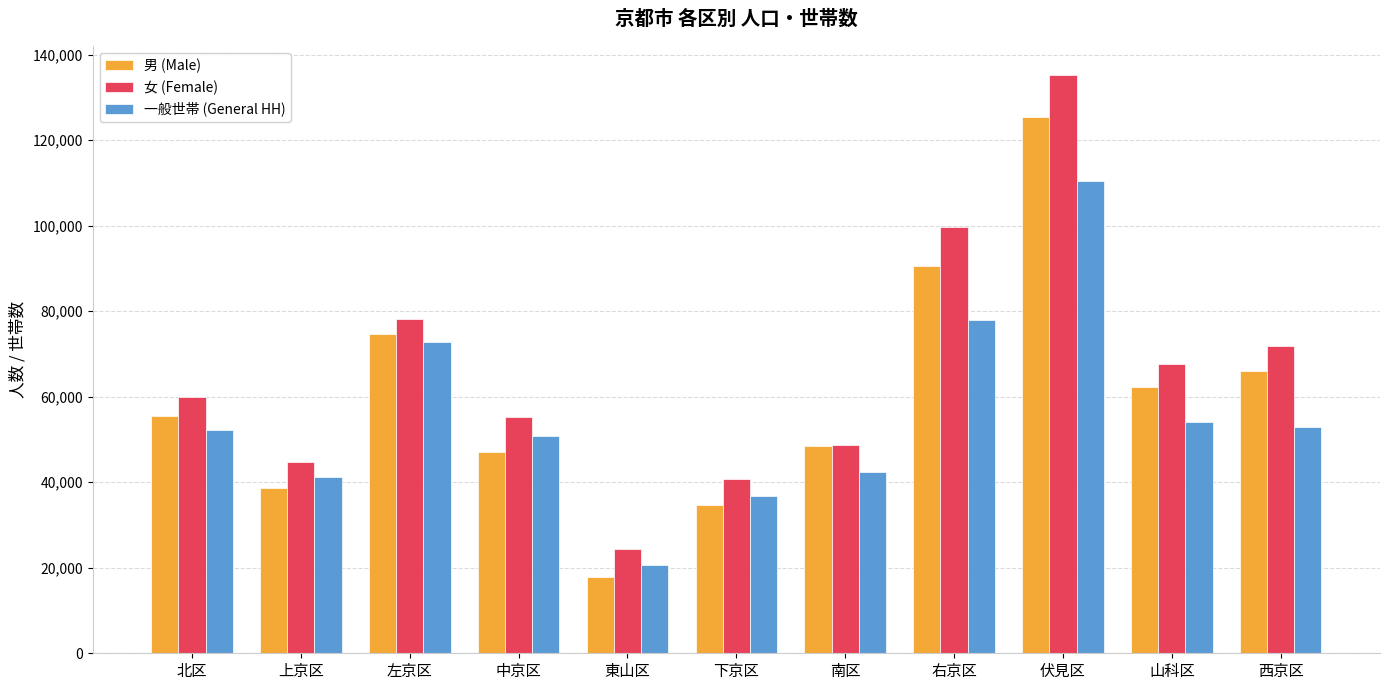

How many distinct data groups are displayed?

3